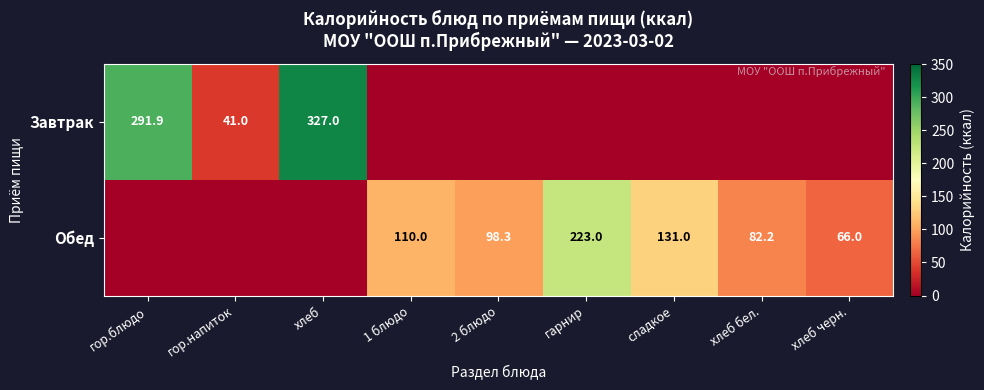

Is it true that Завтрак equals 41.0 at гор.напиток?

True